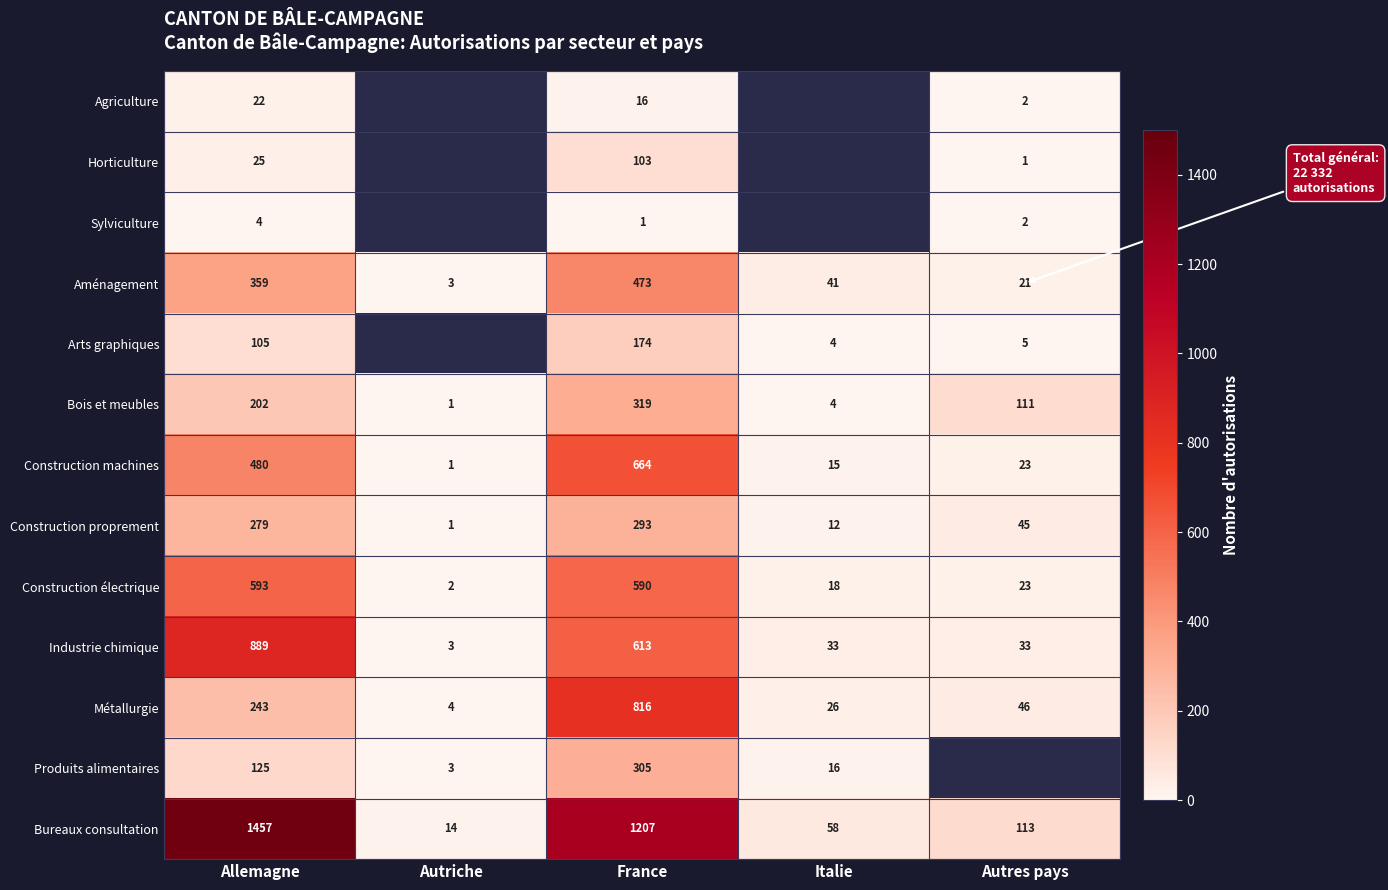

Count the number of data series in this chart.

13